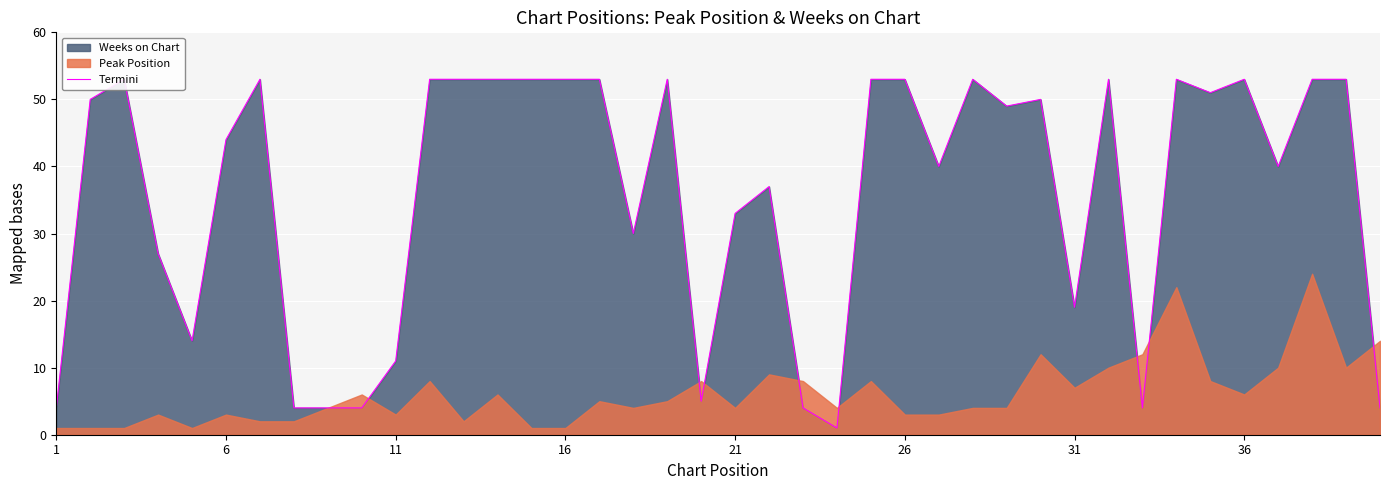

Reading left to right, what are all the values shown in this chart?

4	50	53	27	14	44	53	4	4	4	11	53	53	53	53	53	53	30	53	5	33	37	4	1	53	53	40	53	49	50	19	53	4	53	51	53	40	53	53	4